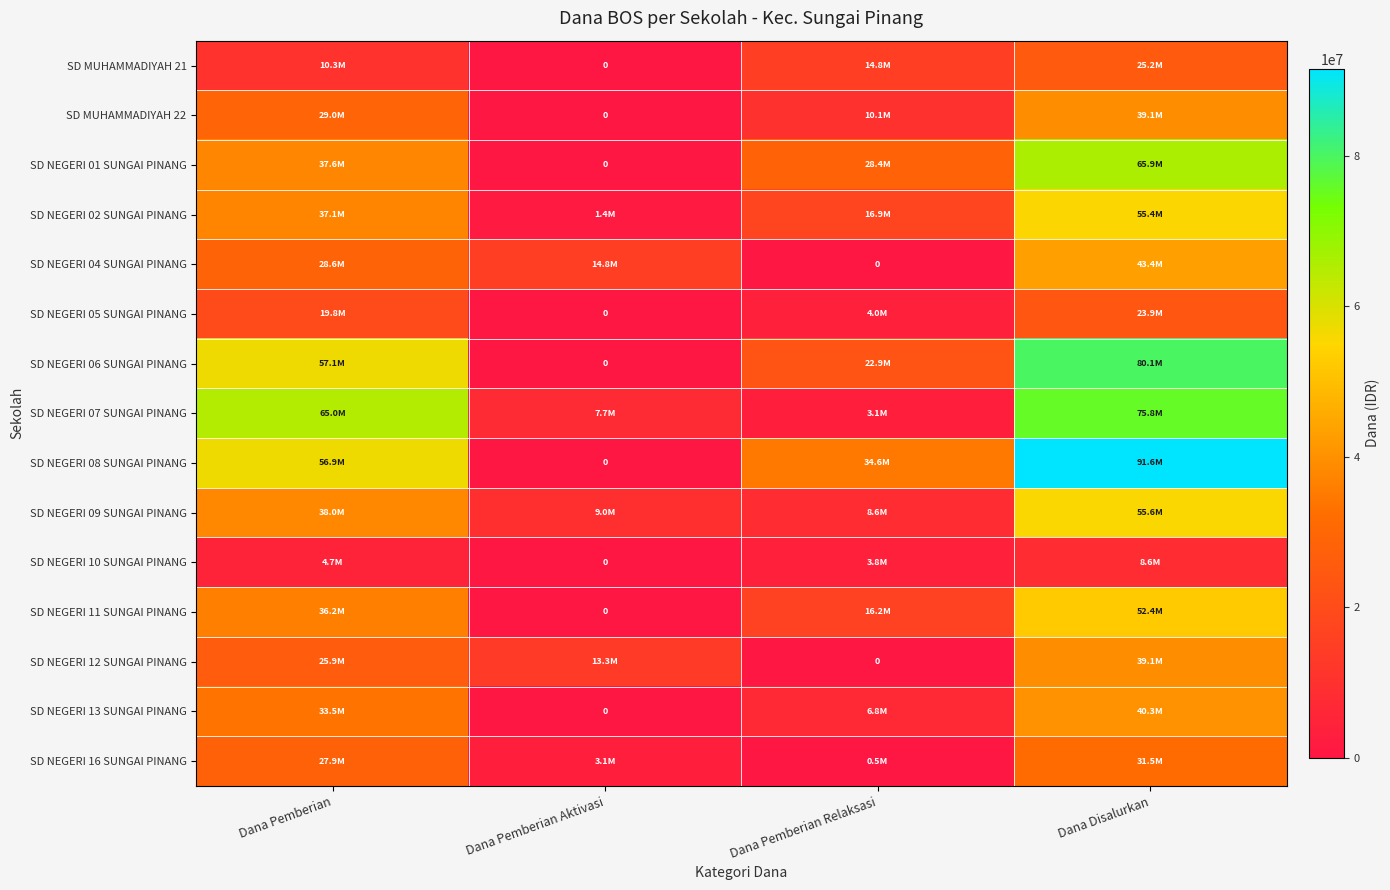

Which series changed the most between Dana Pemberian Aktivasi and Dana Pemberian Relaksasi?

SD NEGERI 08 SUNGAI PINANG